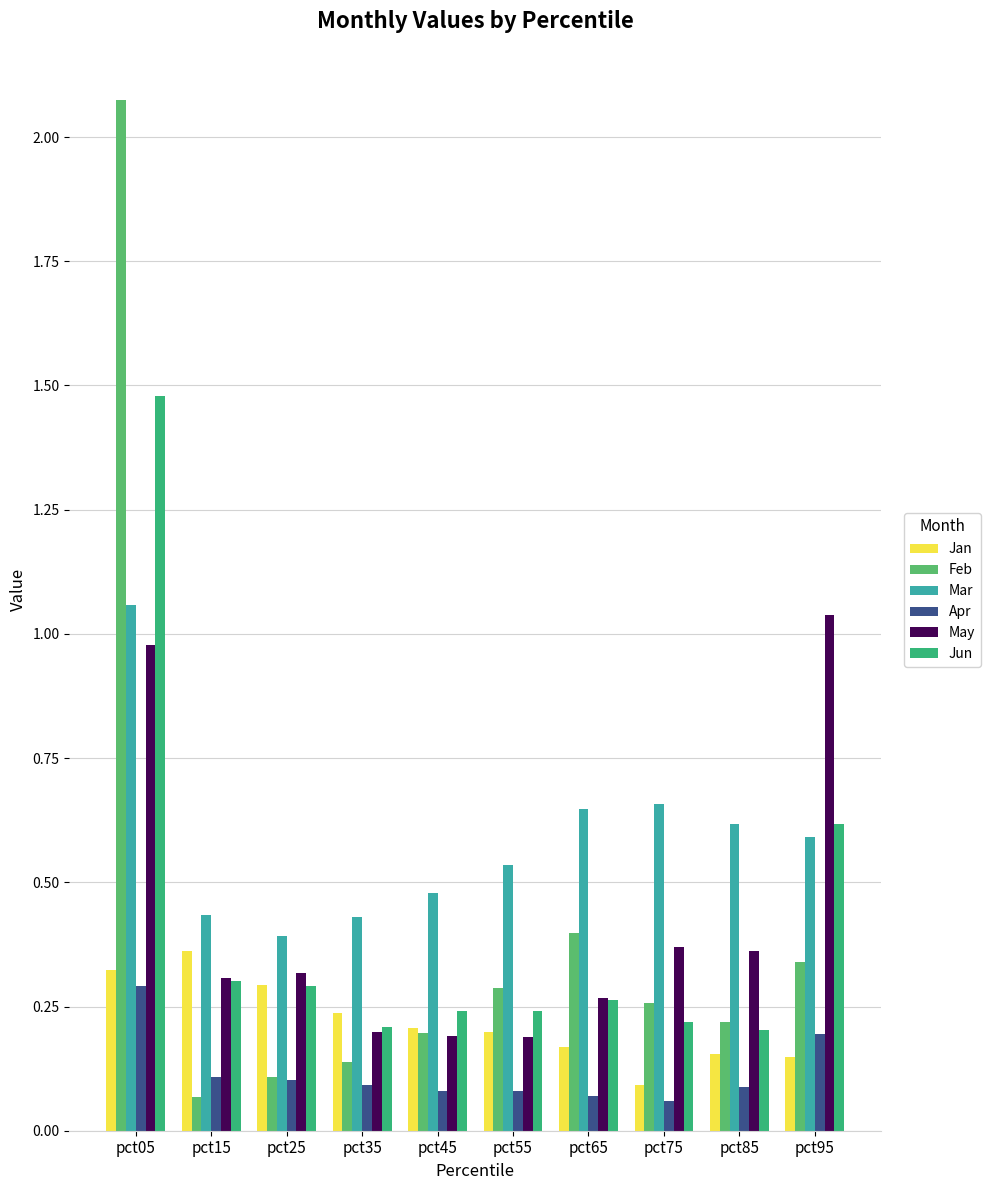

Are the bars grouped side by side (vs. stacked)?

Yes